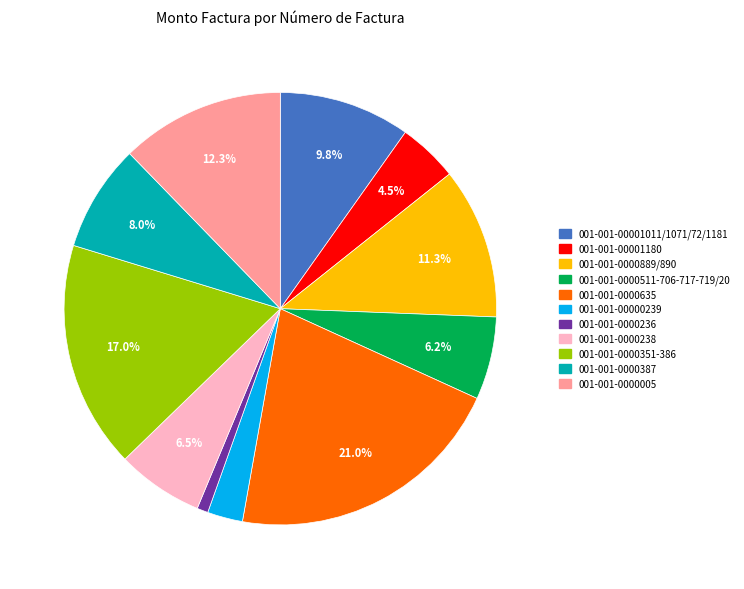

Approximately how many times larger is the value at 001-001-0000351-386 compared to 001-001-0000387?

2.1